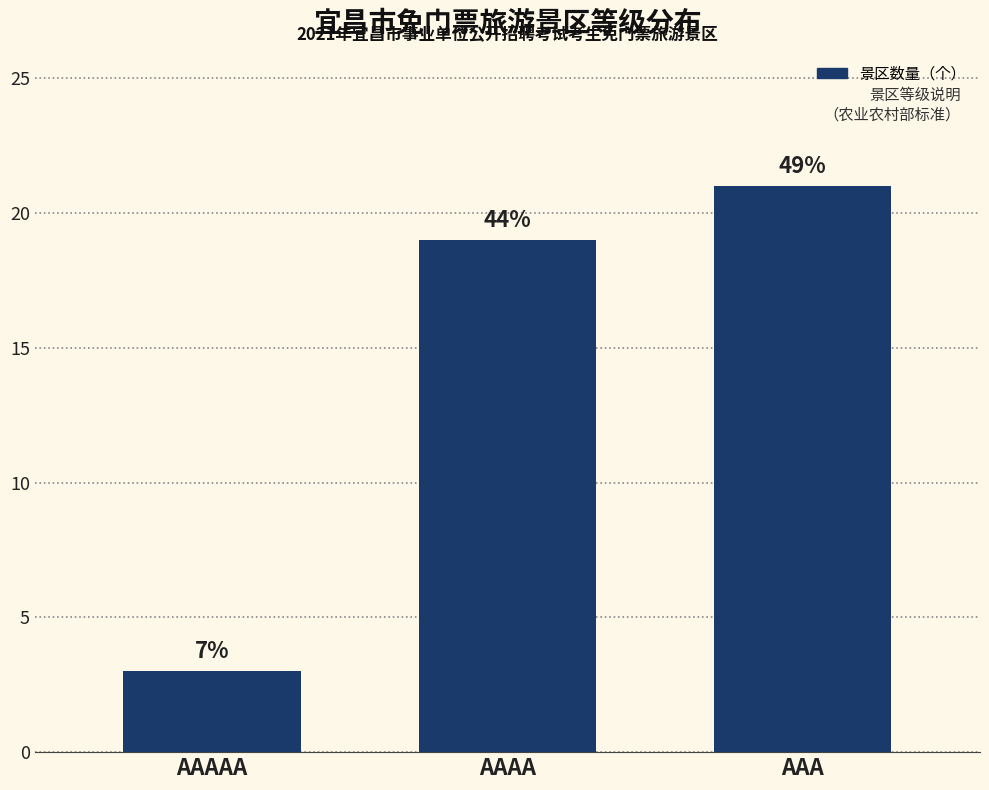

How many bars are there in total?

3